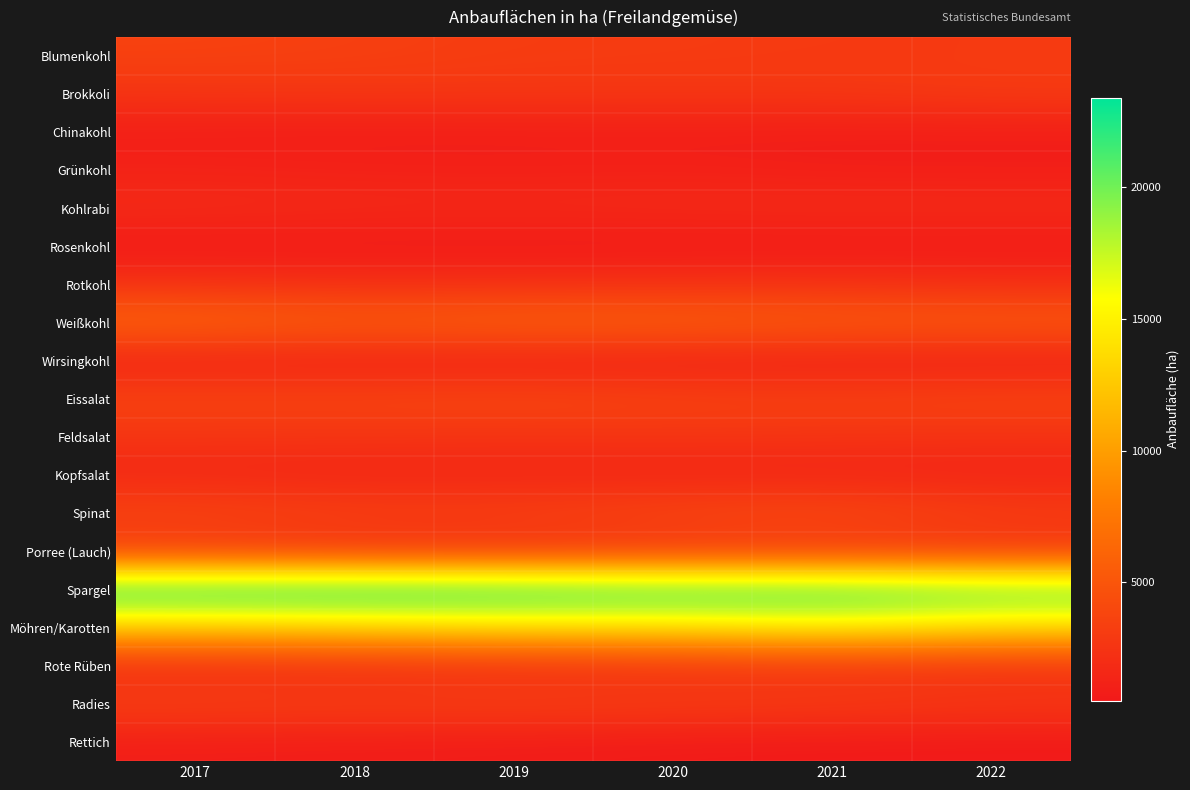

Which series has the largest range (max minus min)?

Möhren/Karotten